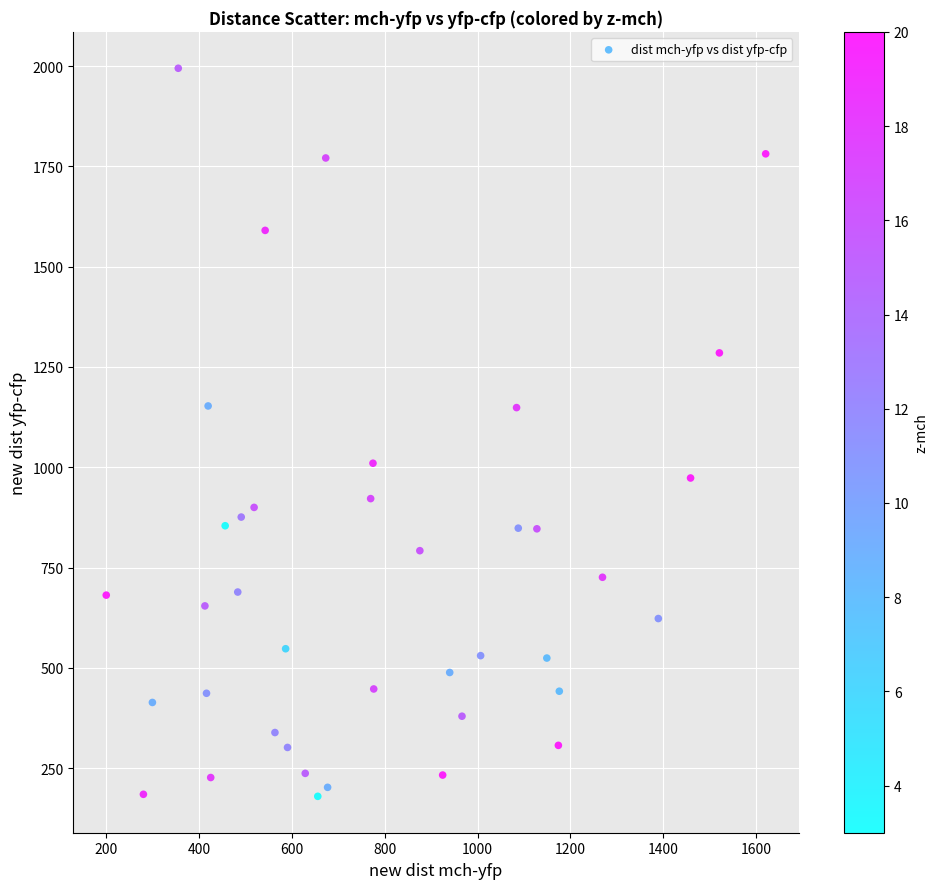

What is the range of Y values (max minus min)?

1815.1